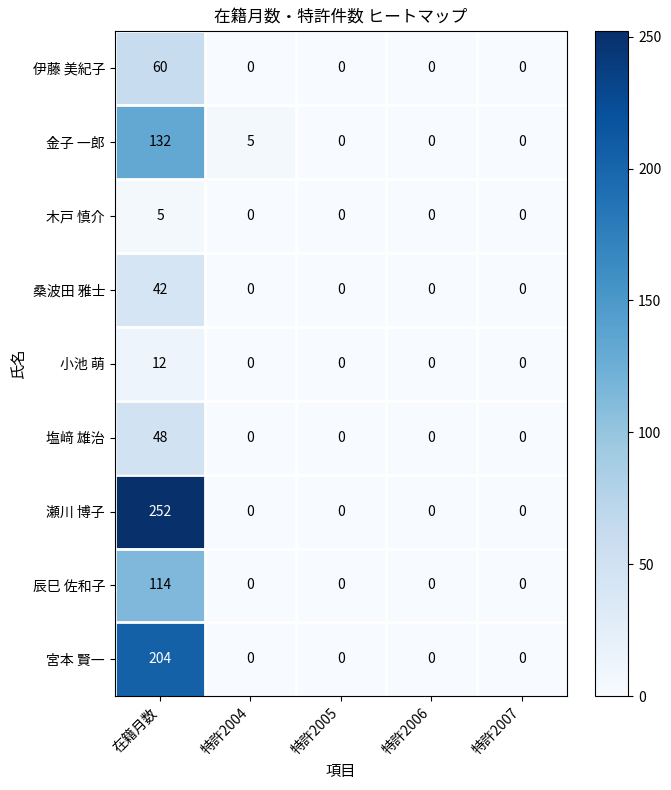

Count the number of data series in this chart.

9